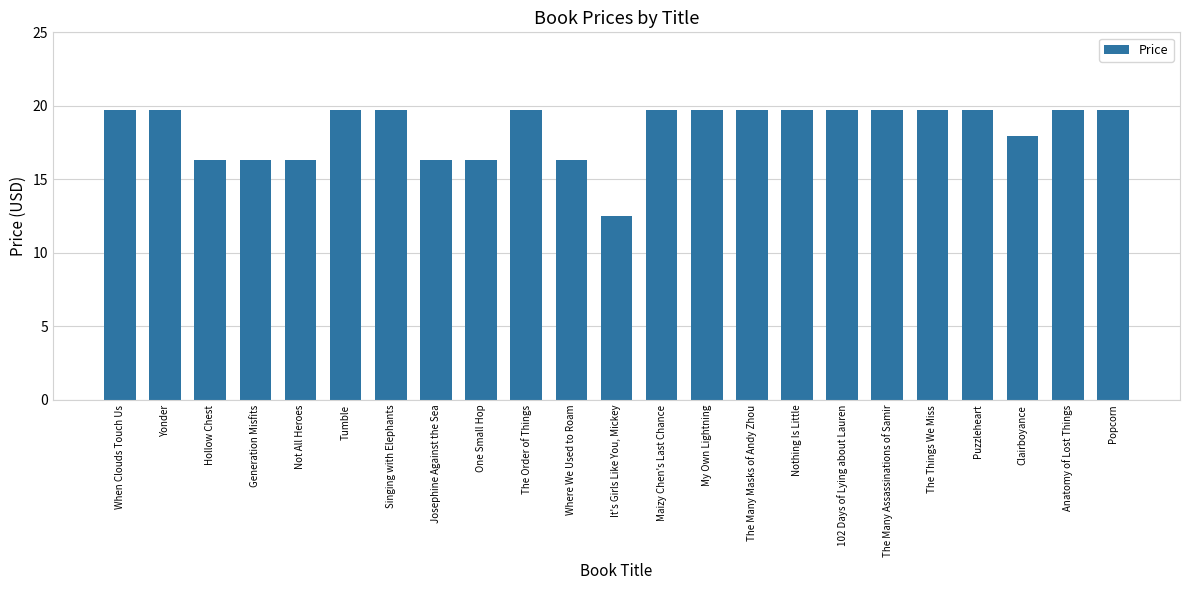

Is it true that the value at Where We Used to Roam is 16.3?

True